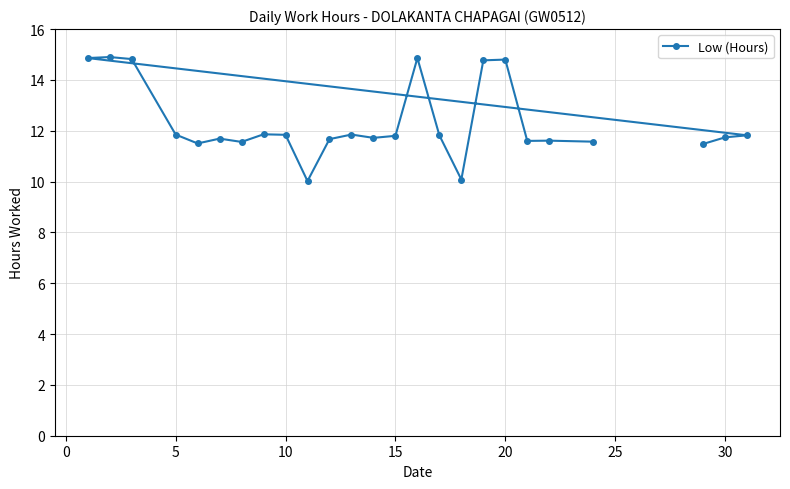

What is the minimum value shown in the chart?

10.0